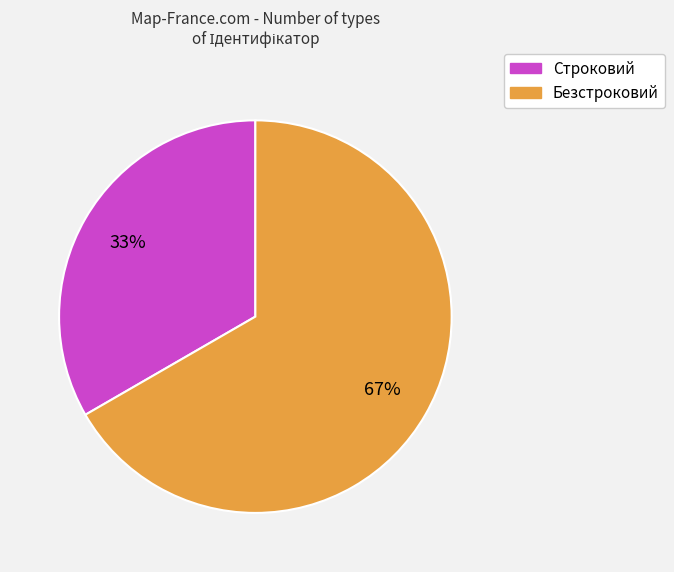

Is there a majority slice in this chart?

Yes